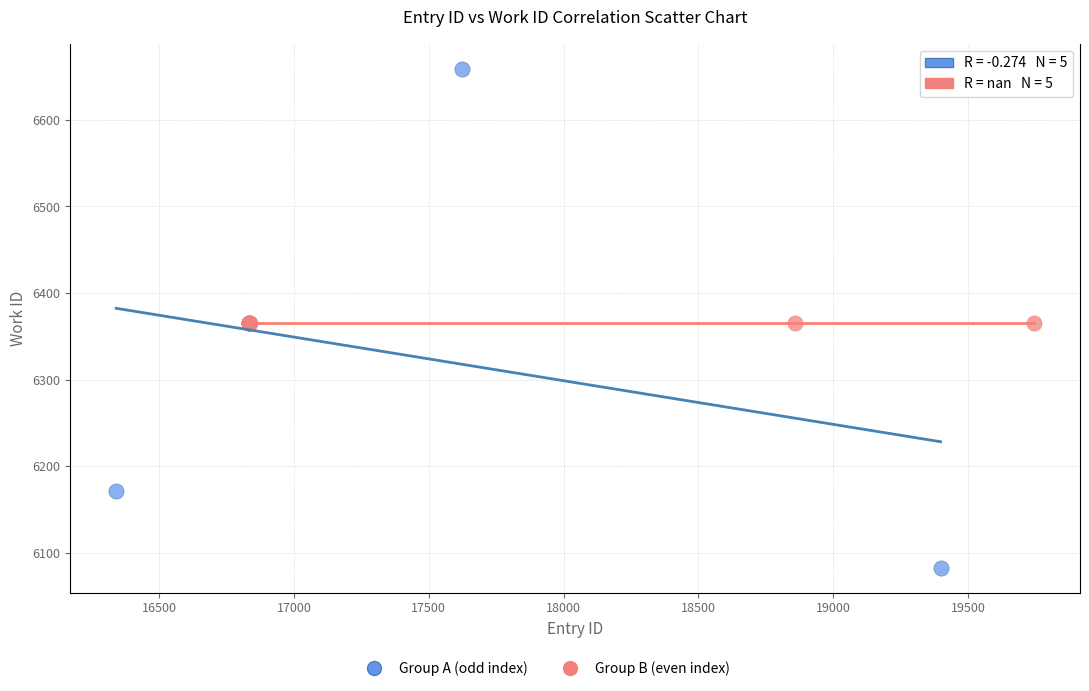

Which series reaches the maximum Y coordinate?

Group A (odd index)